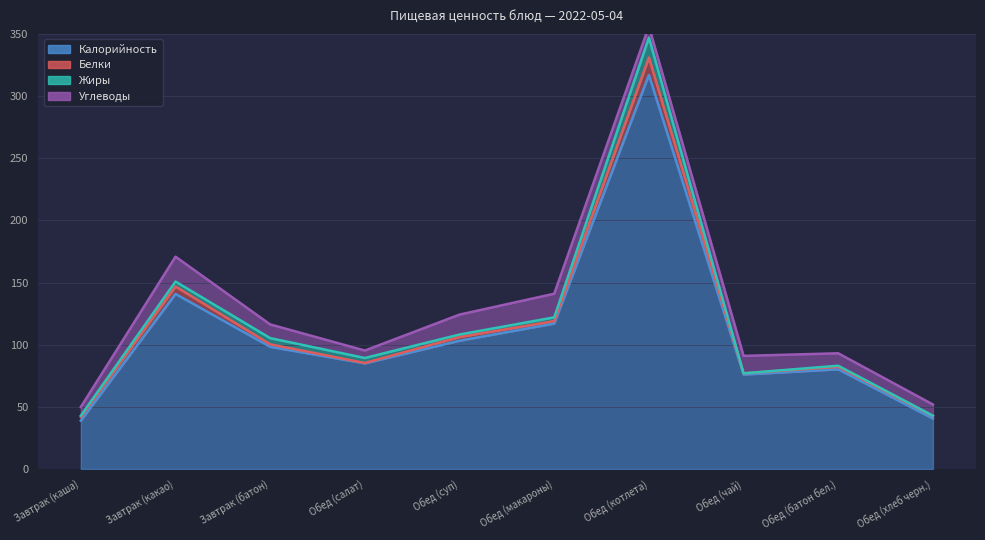

Reading left to right, extract all data points from this chart.

Калорийность: Завтрак (каша)=38.9	Завтрак (какао)=140.8	Завтрак (батон)=98.3	Обед (салат)=85.0	Обед (суп)=103.2	Обед (макароны)=117.0	Обед (котлета)=317.0	Обед (чай)=76.0	Обед (батон бел.)=80.2	Обед (хлеб черн.)=40.6
Белки: Завтрак (каша)=3.0	Завтрак (какао)=6.0	Завтрак (батон)=2.0	Обед (салат)=0.3	Обед (суп)=3.0	Обед (макароны)=2.0	Обед (котлета)=14.0	Обед (чай)=1.0	Обед (батон бел.)=2.0	Обед (хлеб черн.)=2.0
Жиры: Завтрак (каша)=1.0	Завтрак (какао)=4.0	Завтрак (батон)=5.0	Обед (салат)=4.0	Обед (суп)=2.0	Обед (макароны)=3.0	Обед (котлета)=16.0	Обед (чай)=0.0	Обед (батон бел.)=0.9	Обед (хлеб черн.)=0.3
Углеводы: Завтрак (каша)=7.0	Завтрак (какао)=20.0	Завтрак (батон)=11.0	Обед (салат)=6.0	Обед (суп)=16.0	Обед (макароны)=19.0	Обед (котлета)=9.0	Обед (чай)=14.0	Обед (батон бел.)=10.0	Обед (хлеб черн.)=9.0